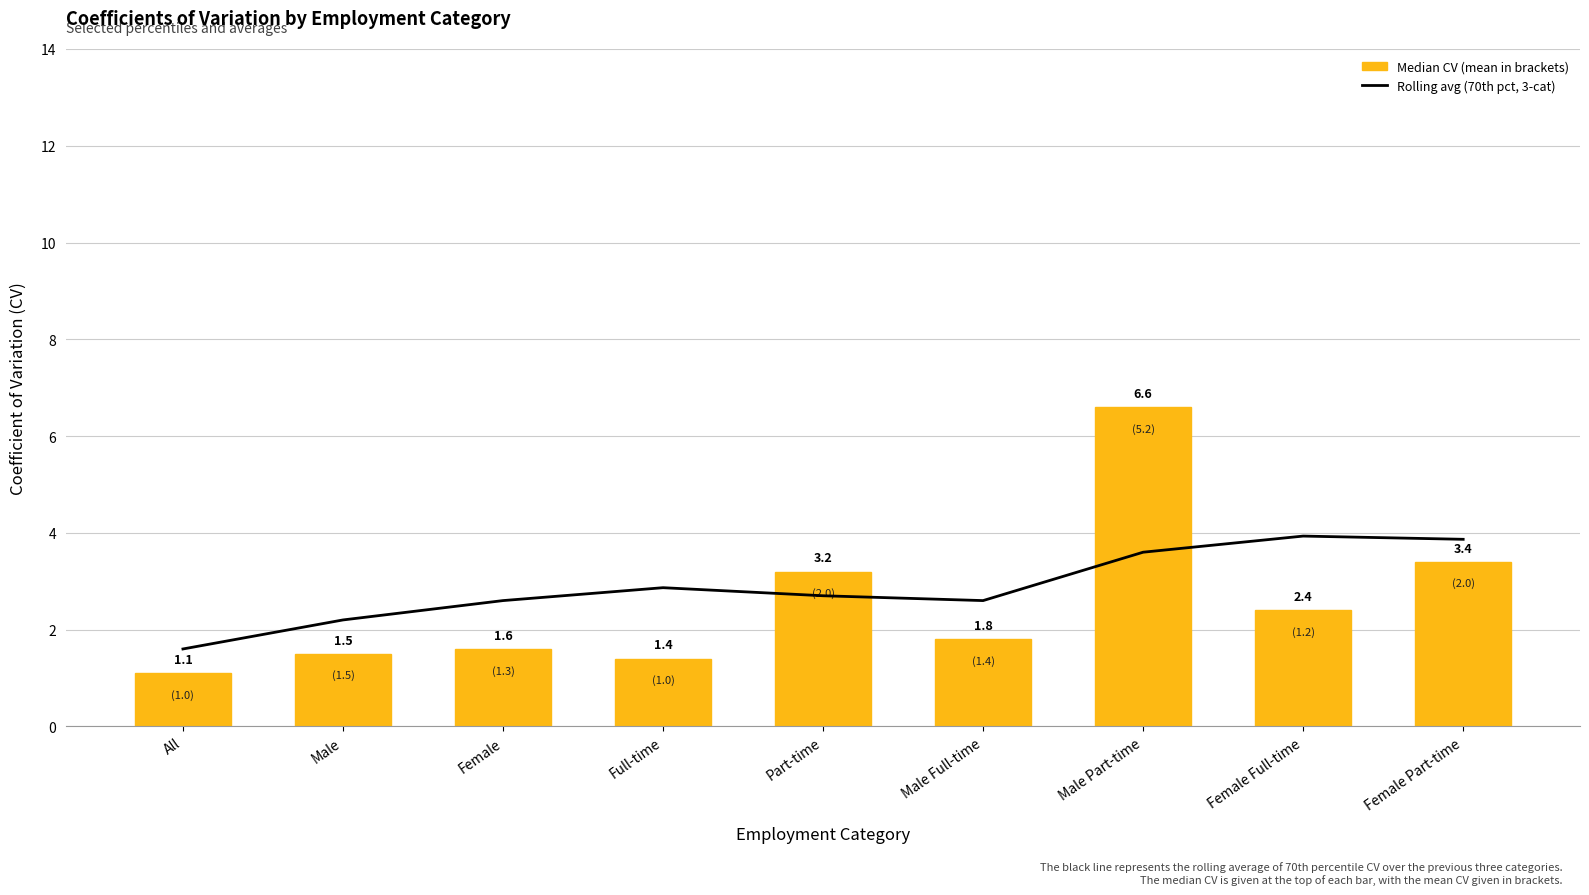

True or false: Median has a value of 1.5 at Male.

True